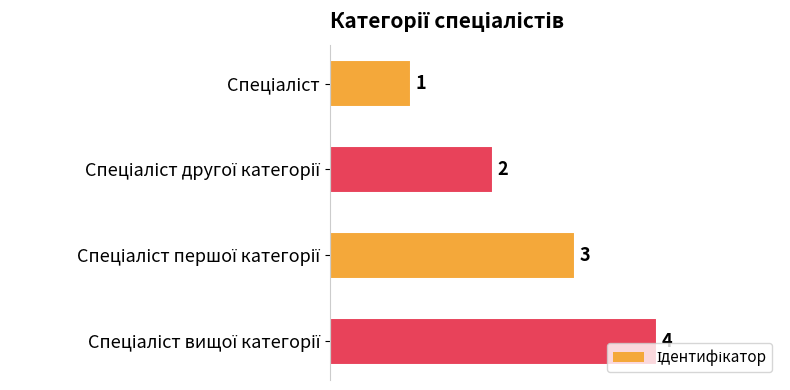

What is the greatest value displayed?

4